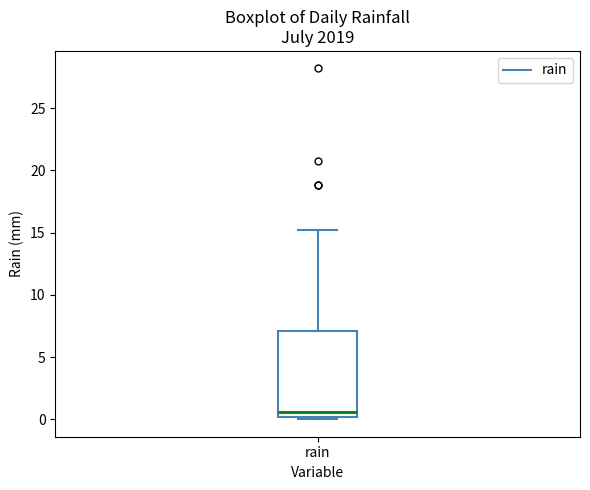

Where does the upper whisker of the box for rain end on the y-axis? The values are not printed on the chart, so give them approximately, as read against the axis.

15.0